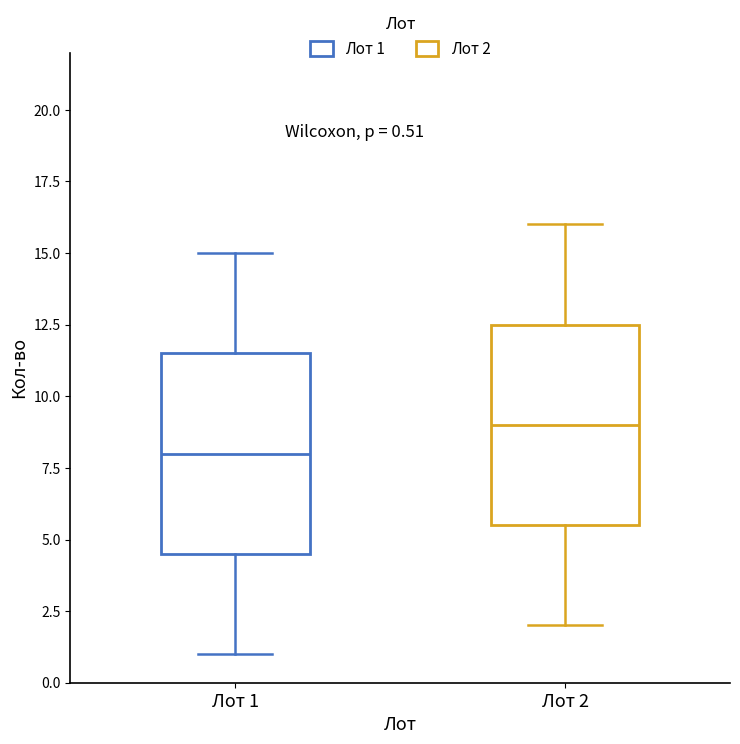

Which box's median line is the lowest?

Лот 1